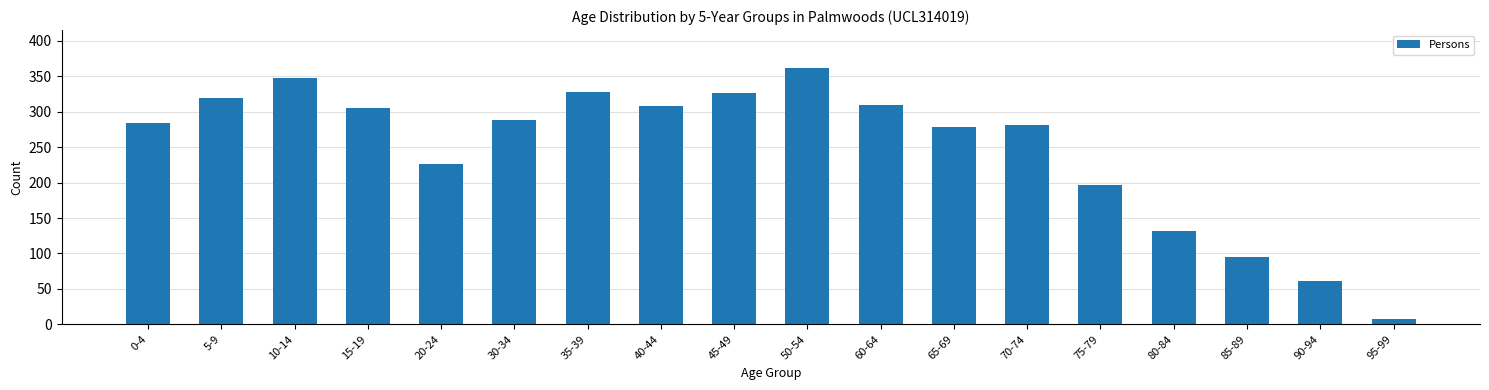

The value at 70-74 is 281. True or false?

True